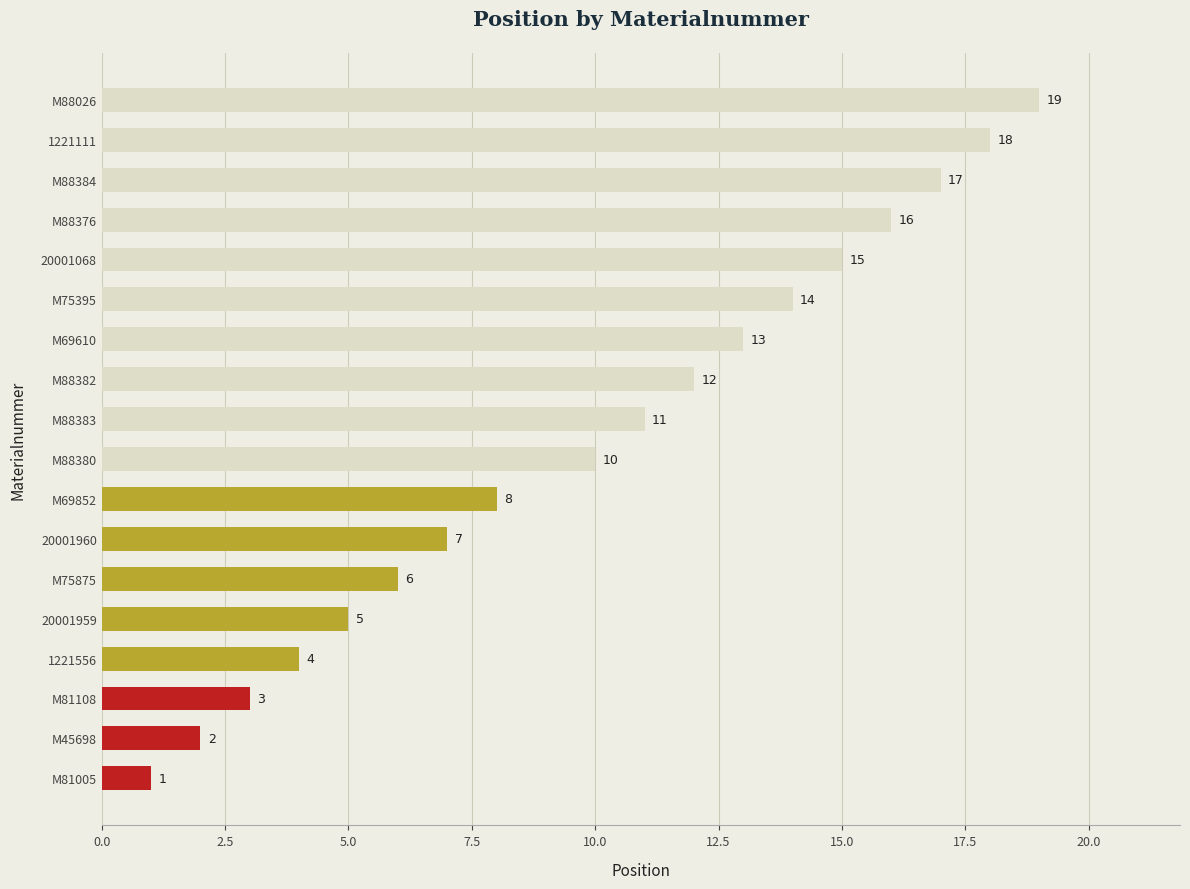

How many bars are there in total?

18